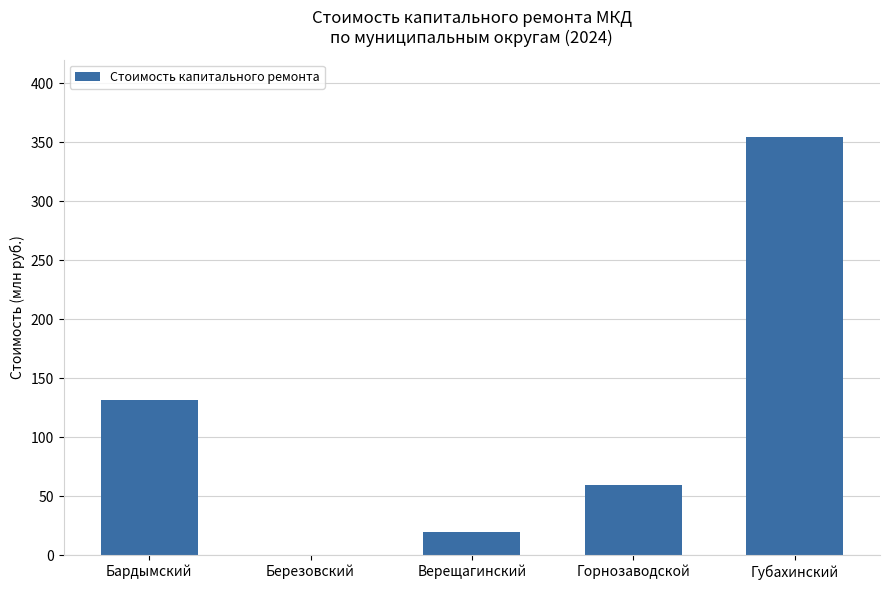

Which has a higher value, Березовский or Бардымский?

Бардымский